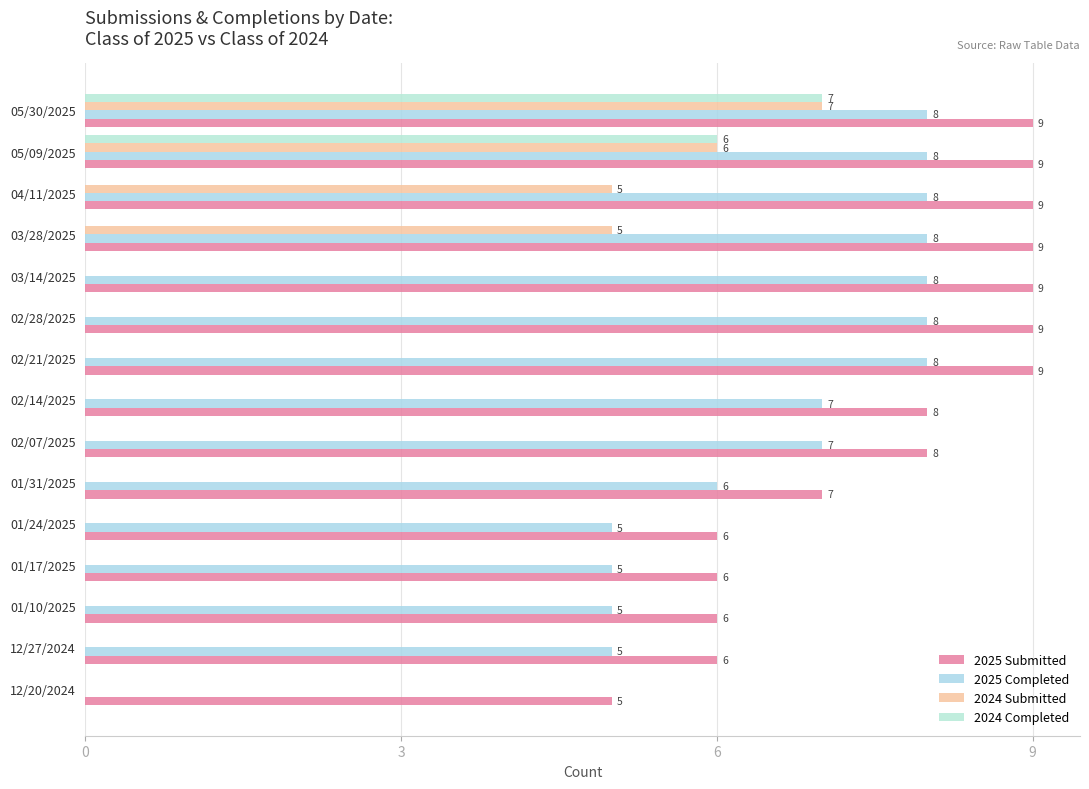

How many data points in 2024 Submitted are above 0?

4